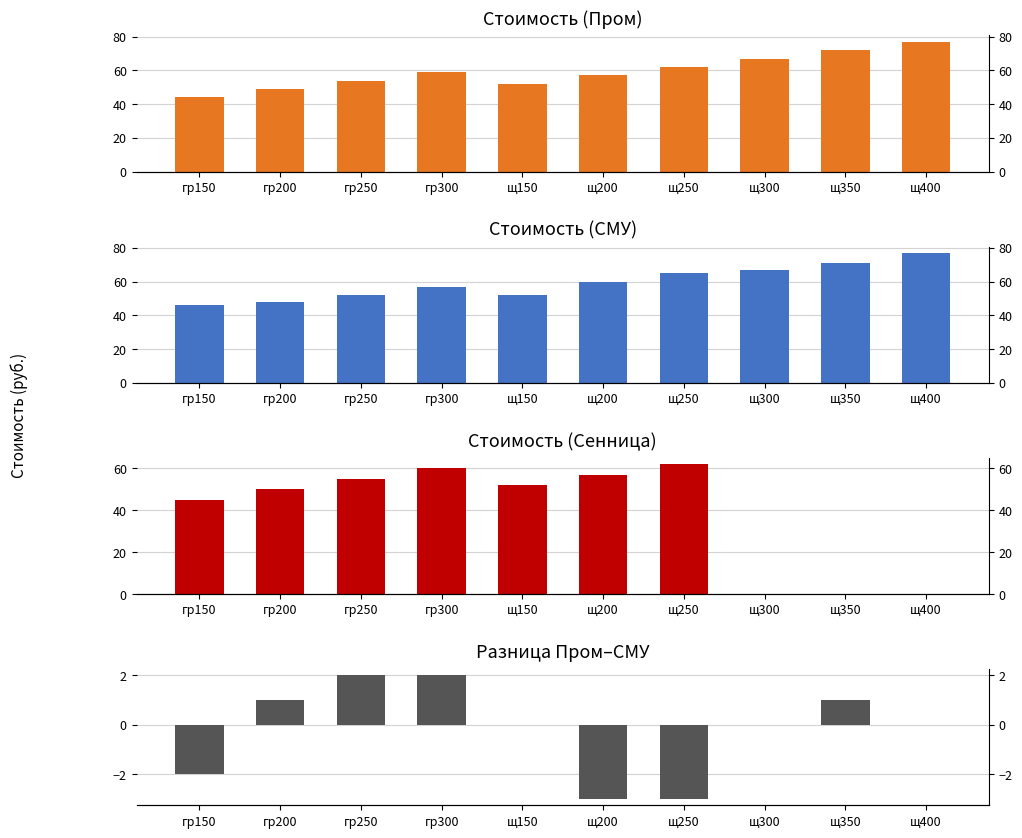

Rank the series at гр300 from highest to lowest value.

Сенница, Пром, СМУ, Разница Пром–СМУ